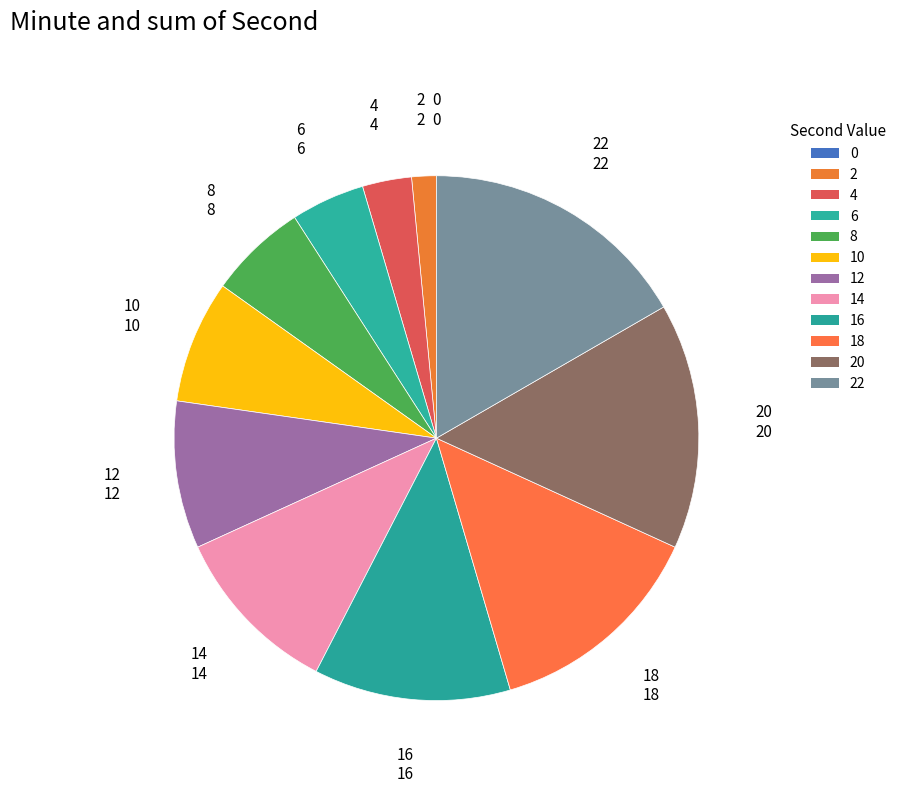

How many slices are in this pie chart?

12